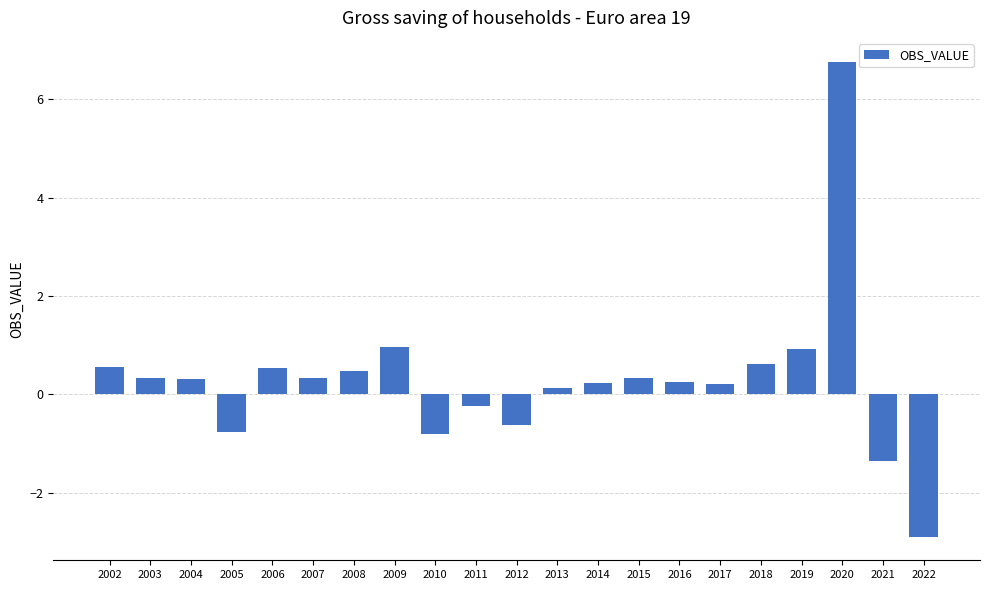

What is the difference between the second highest and second lowest values?

2.3